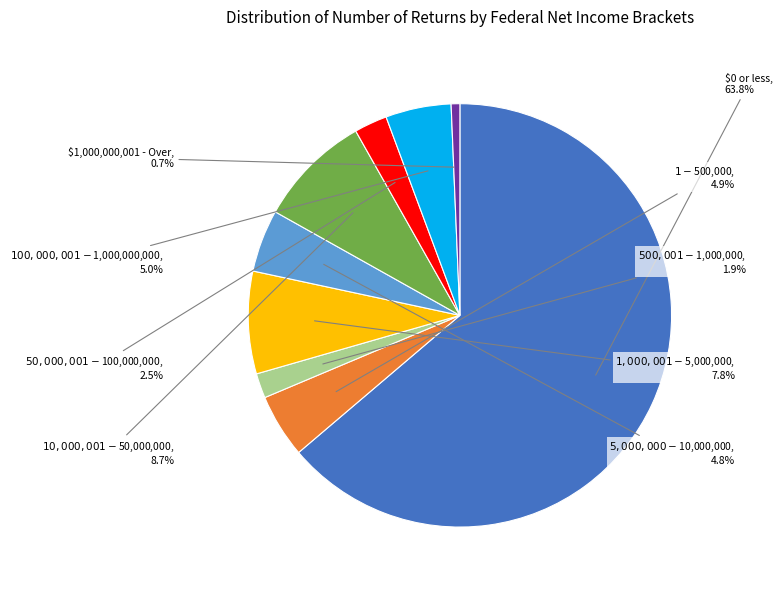

Does any single category account for the majority?

Yes